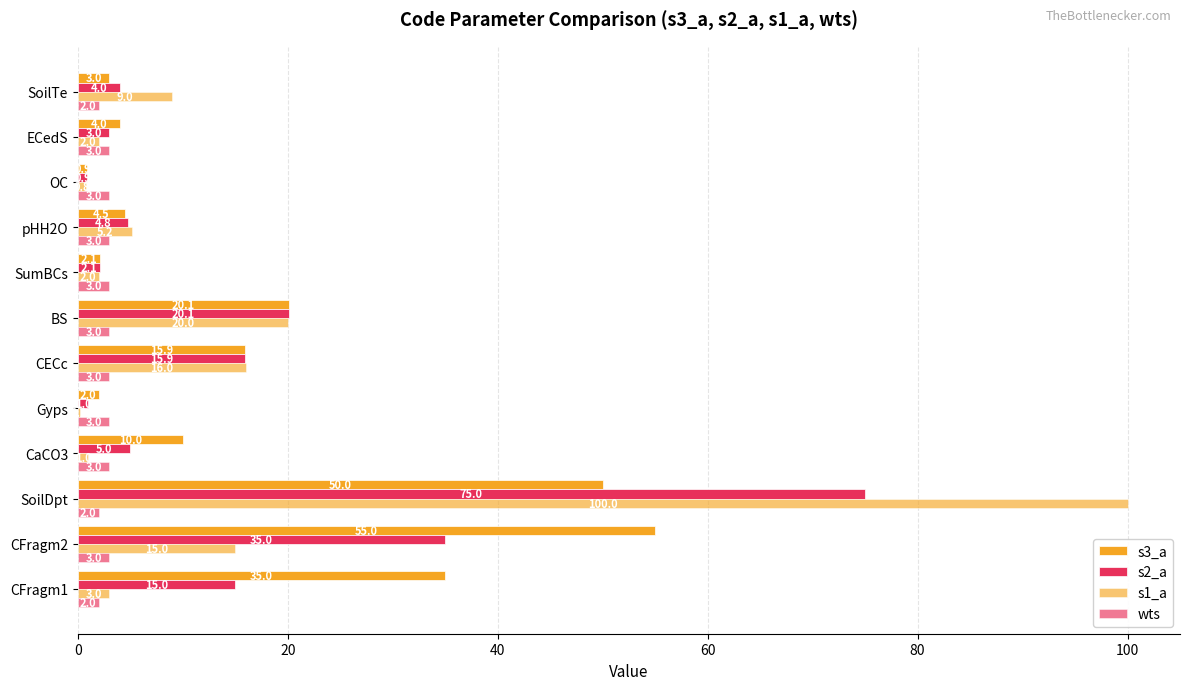

Which series has the largest range (max minus min)?

s1_a